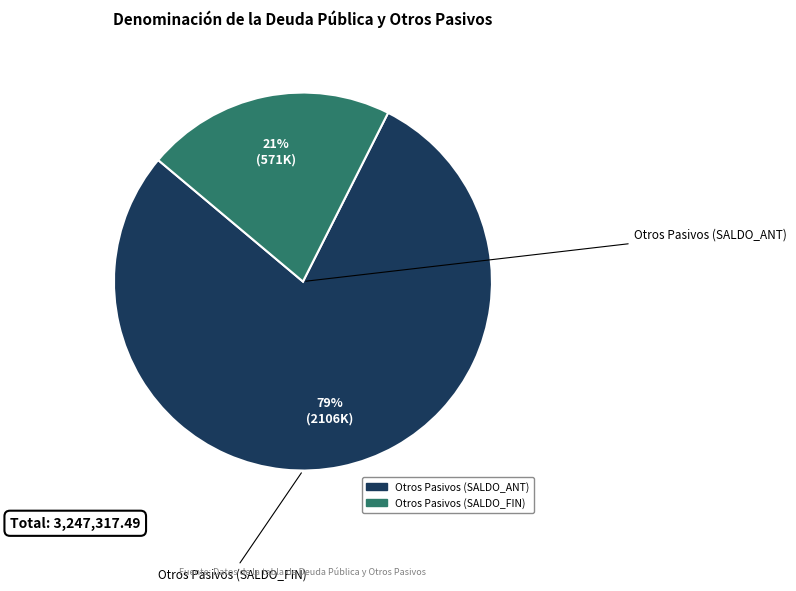

To the nearest percent, what is the average slice percentage?

50%